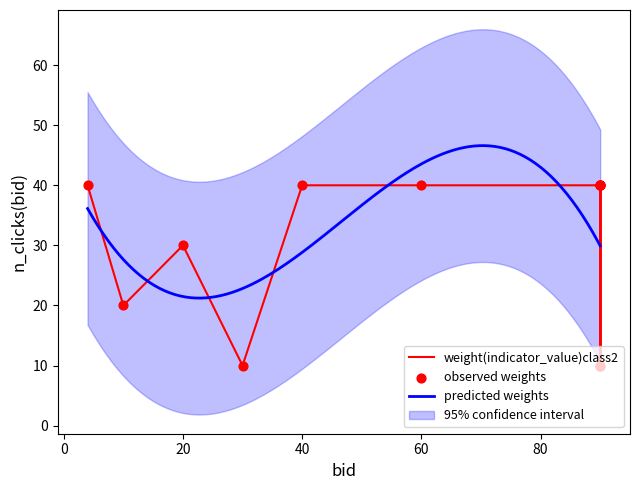

Approximately how many times larger is the value at 90 compared to 10?

2.0